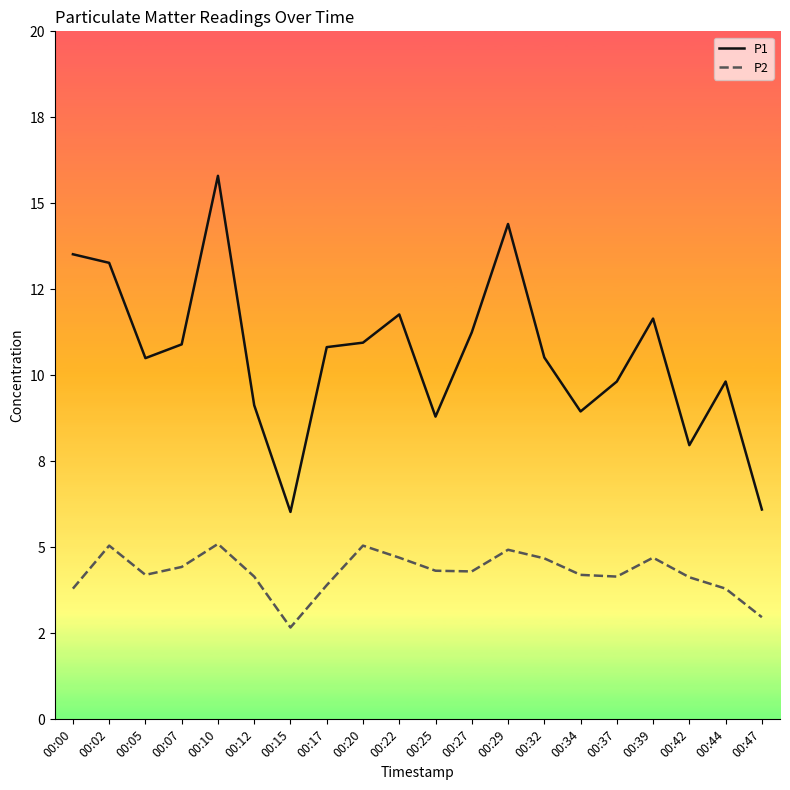

Does the chart have visible grid lines?

No